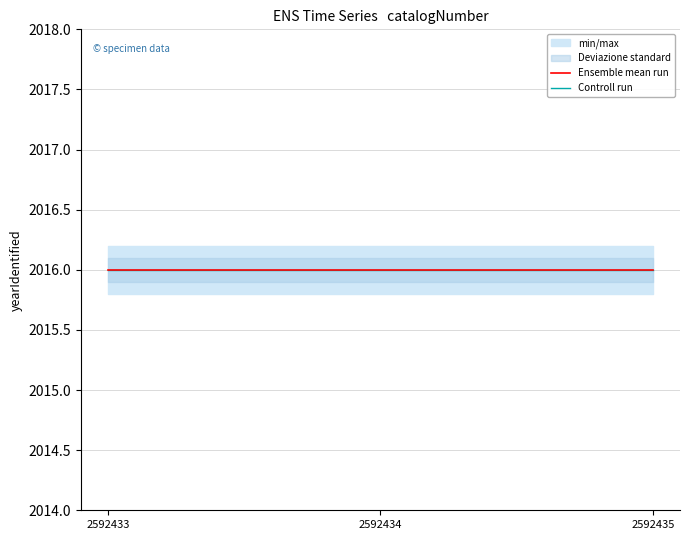

What is the minimum value shown in the chart?

2015.8